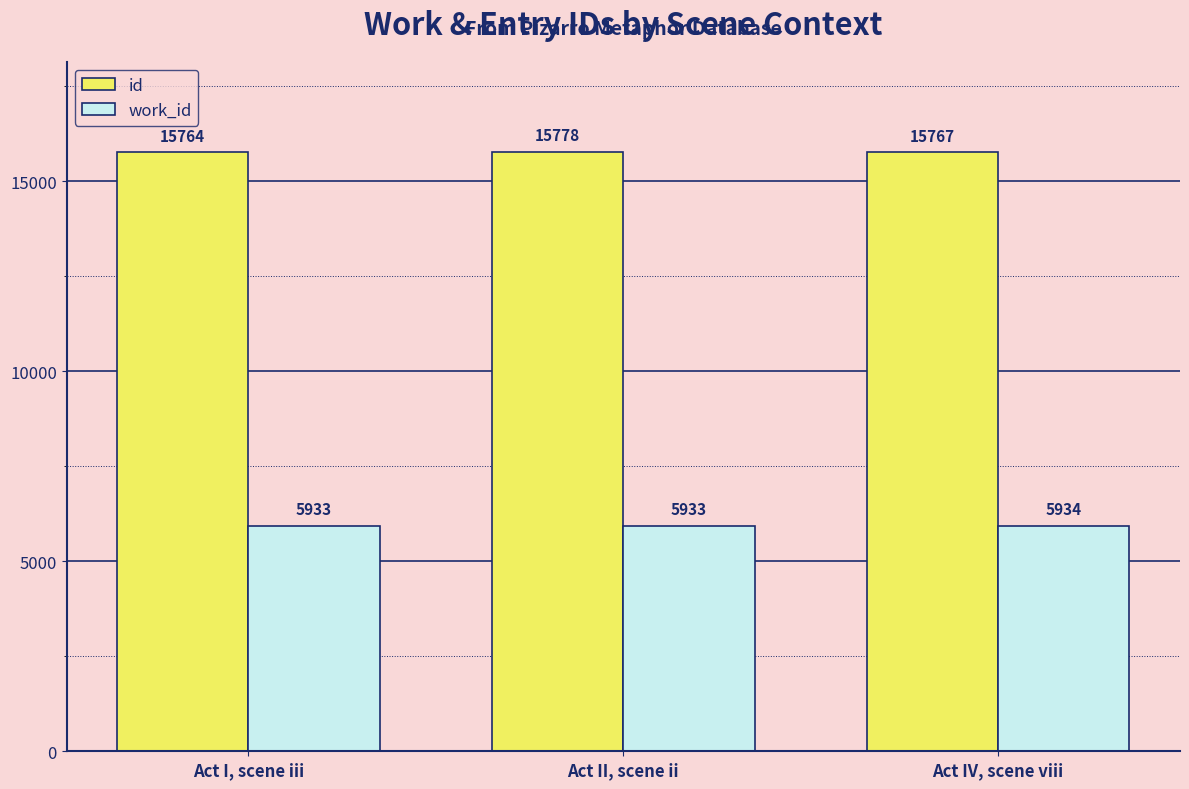

What are all the series names shown in the legend?

id, work_id